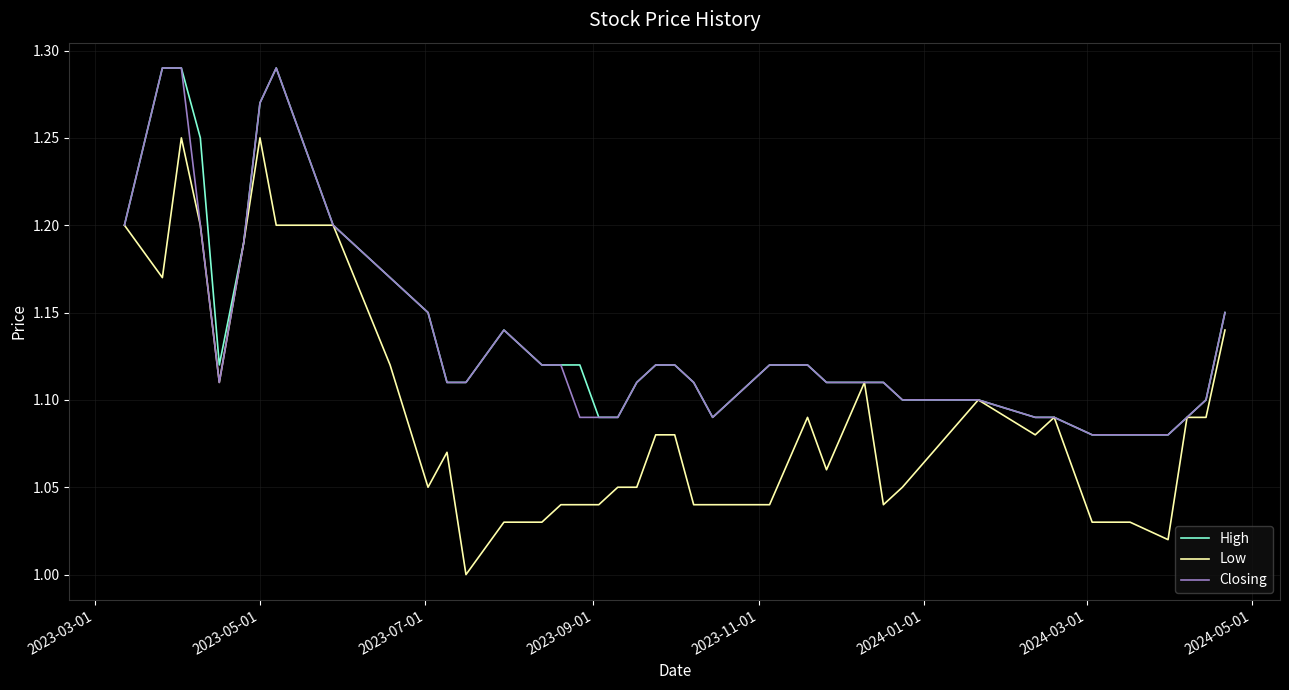

Which series has the widest spread of values?

Low